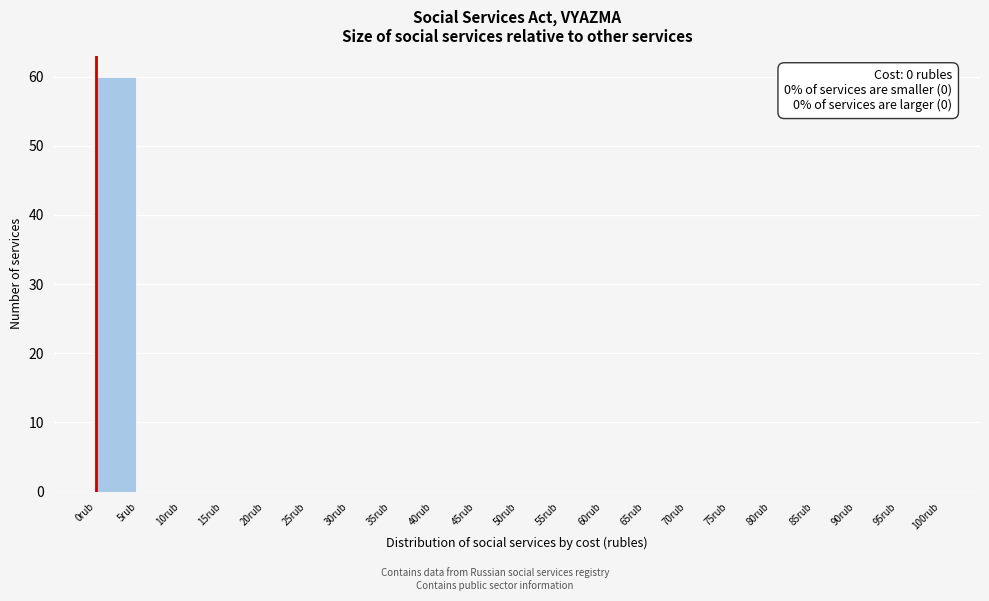

Which range on the x-axis has the tallest bar?

0 to 5